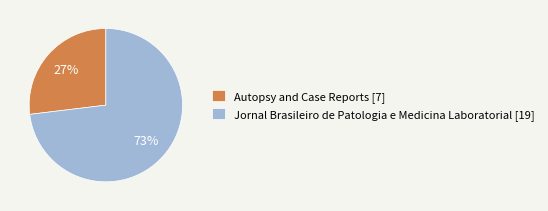

Is Autopsy and Case Reports the majority of the pie?

No